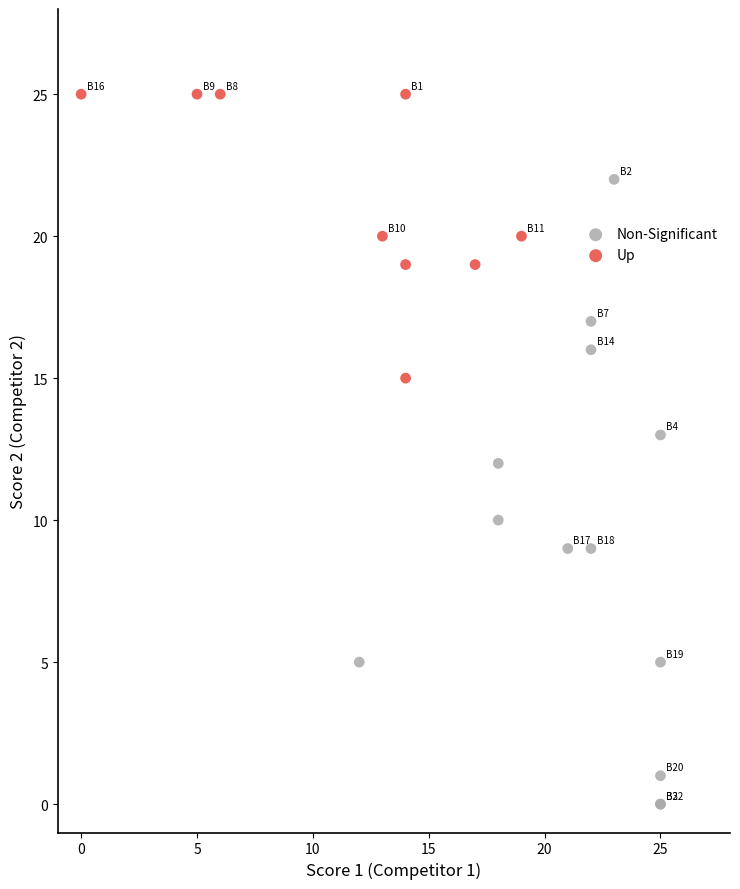

Which series reaches the maximum Y coordinate?

Up